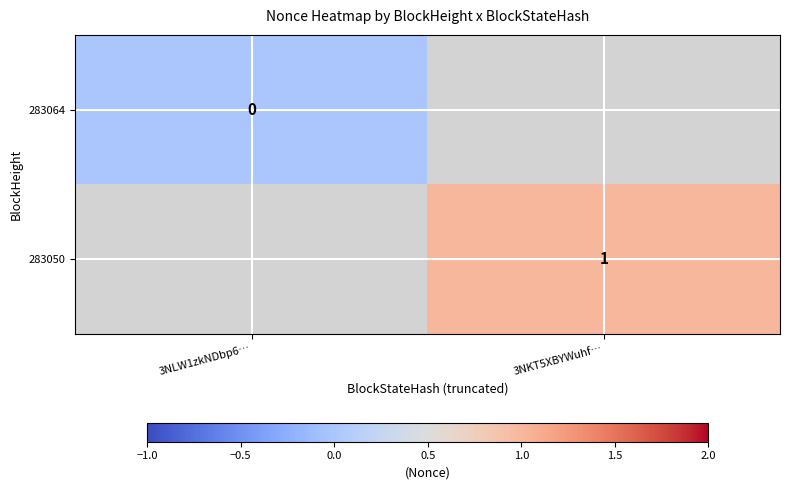

Which category has the lowest value in the 283064 series?

3NLW1zkNDbp6…